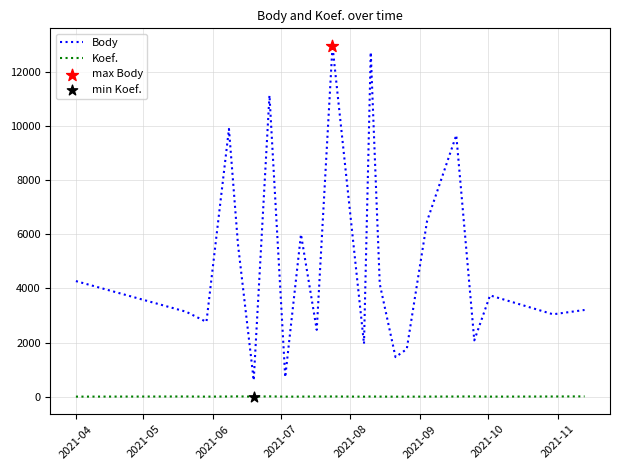

Which series has the largest total across all categories?

Body